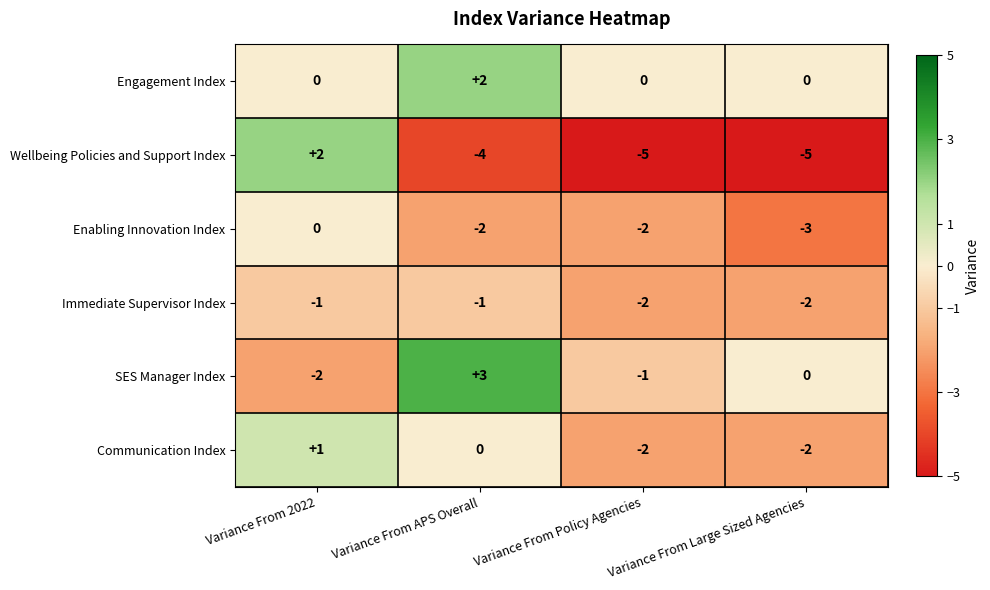

What is the difference between the maximum and minimum values in the Communication Index series?

3